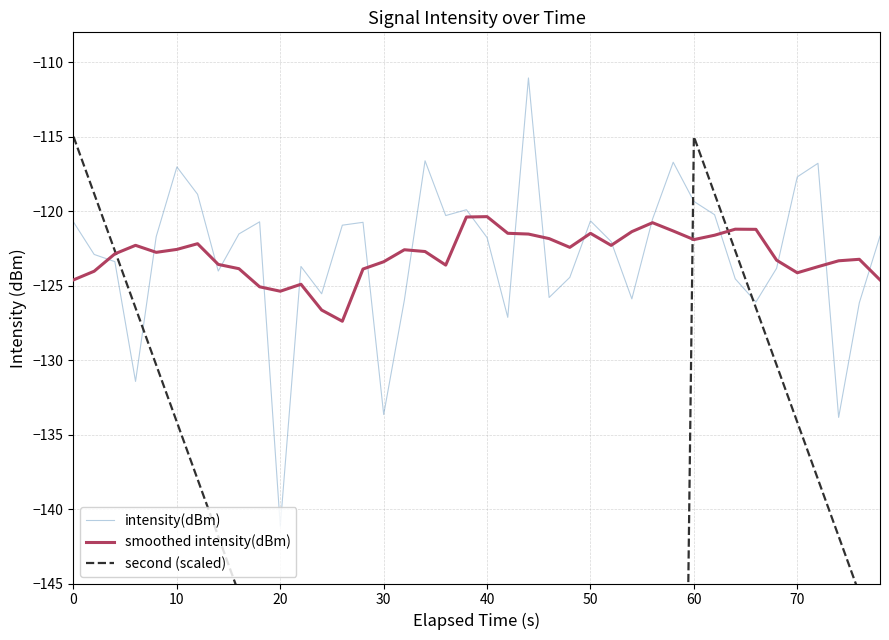

What is the total value across all series at 20?

-368.9